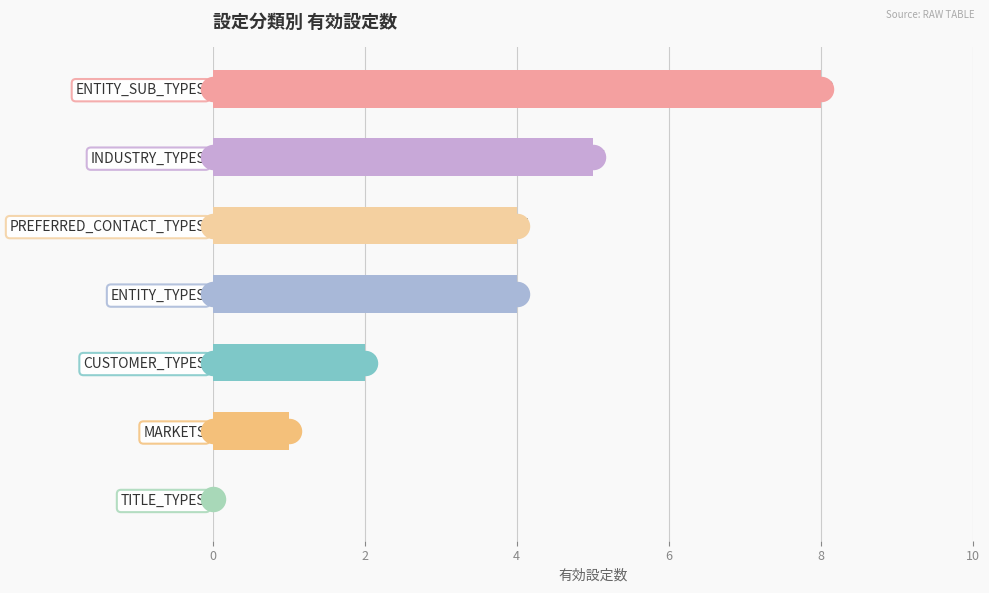

Approximately how many times larger is the value at ENTITY_SUB_TYPES compared to CUSTOMER_TYPES?

4.0